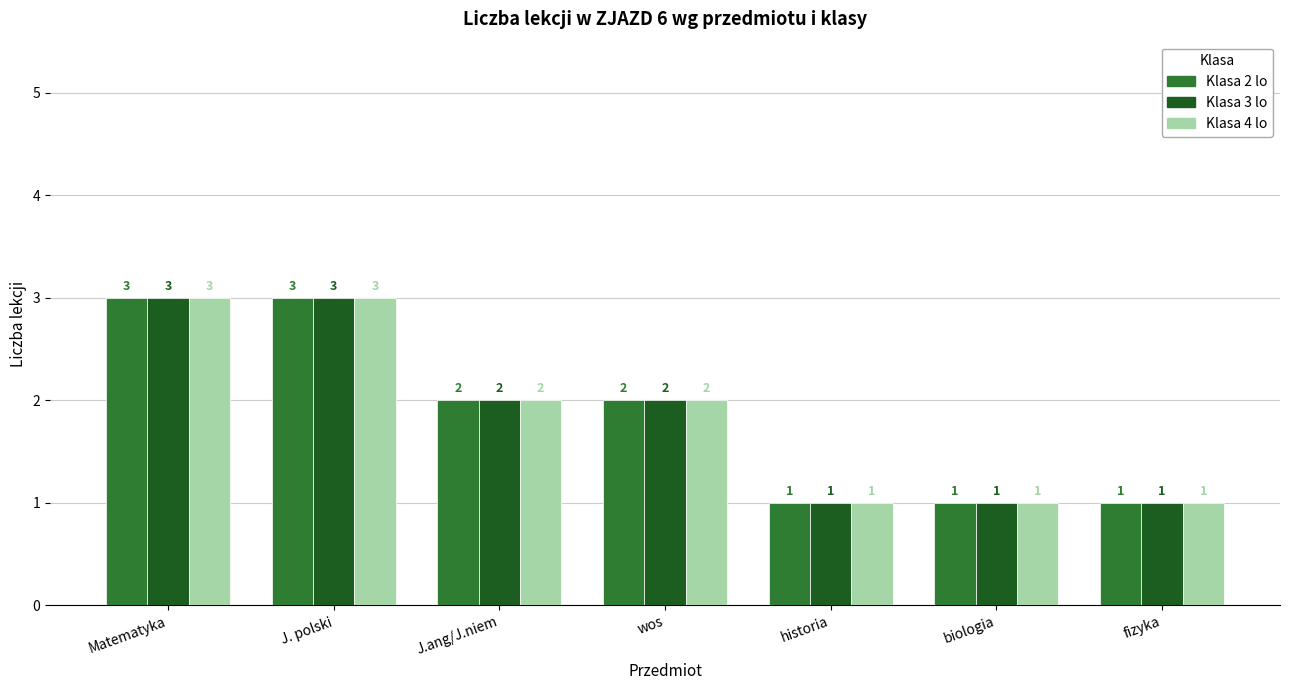

What is the difference between the Klasa 4 lo values at wos and J. polski?

1